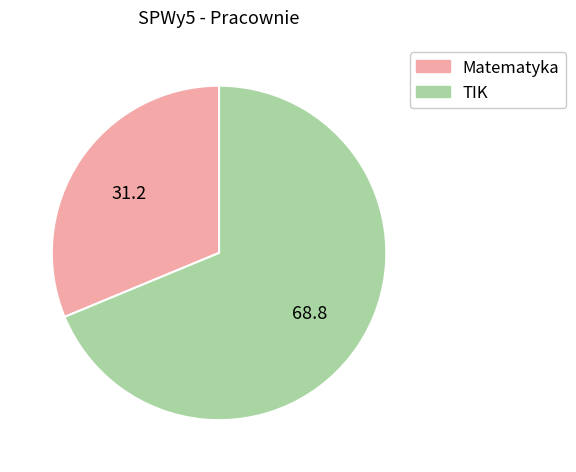

Which category accounts for the majority?

TIK